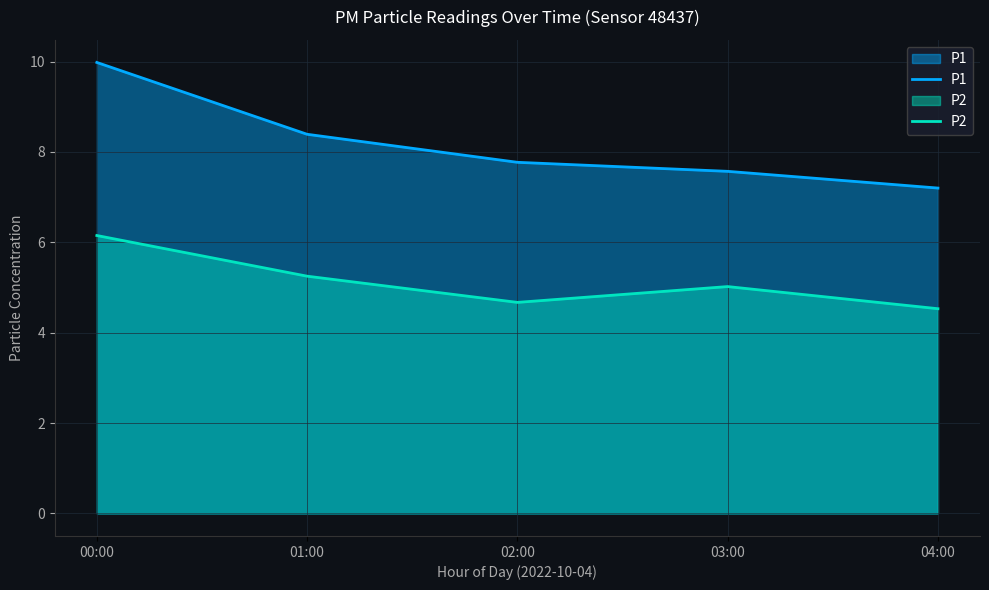

The value of P2 at 01:00 is 5.2. True or false?

True